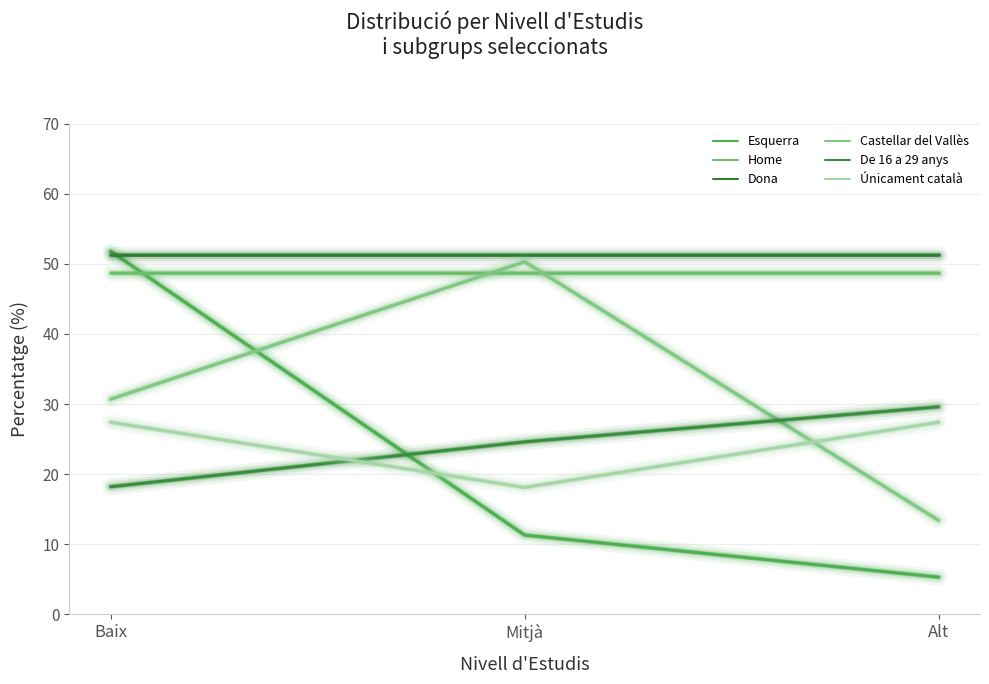

The value of De 16 a 29 anys at Baix is 18.2. True or false?

True